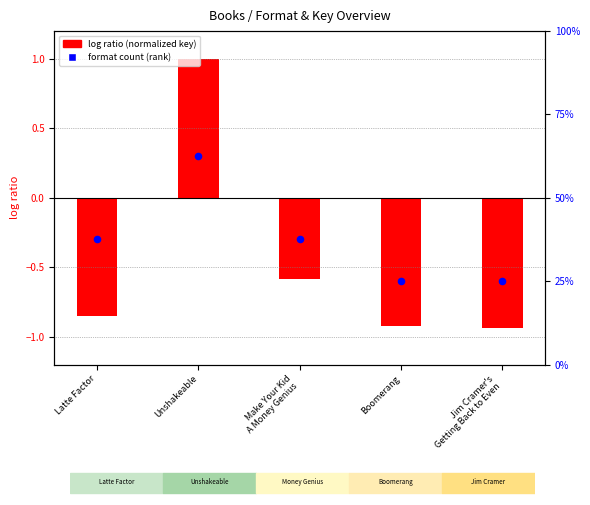

Which series contains the highest Y value?

format count (rank)